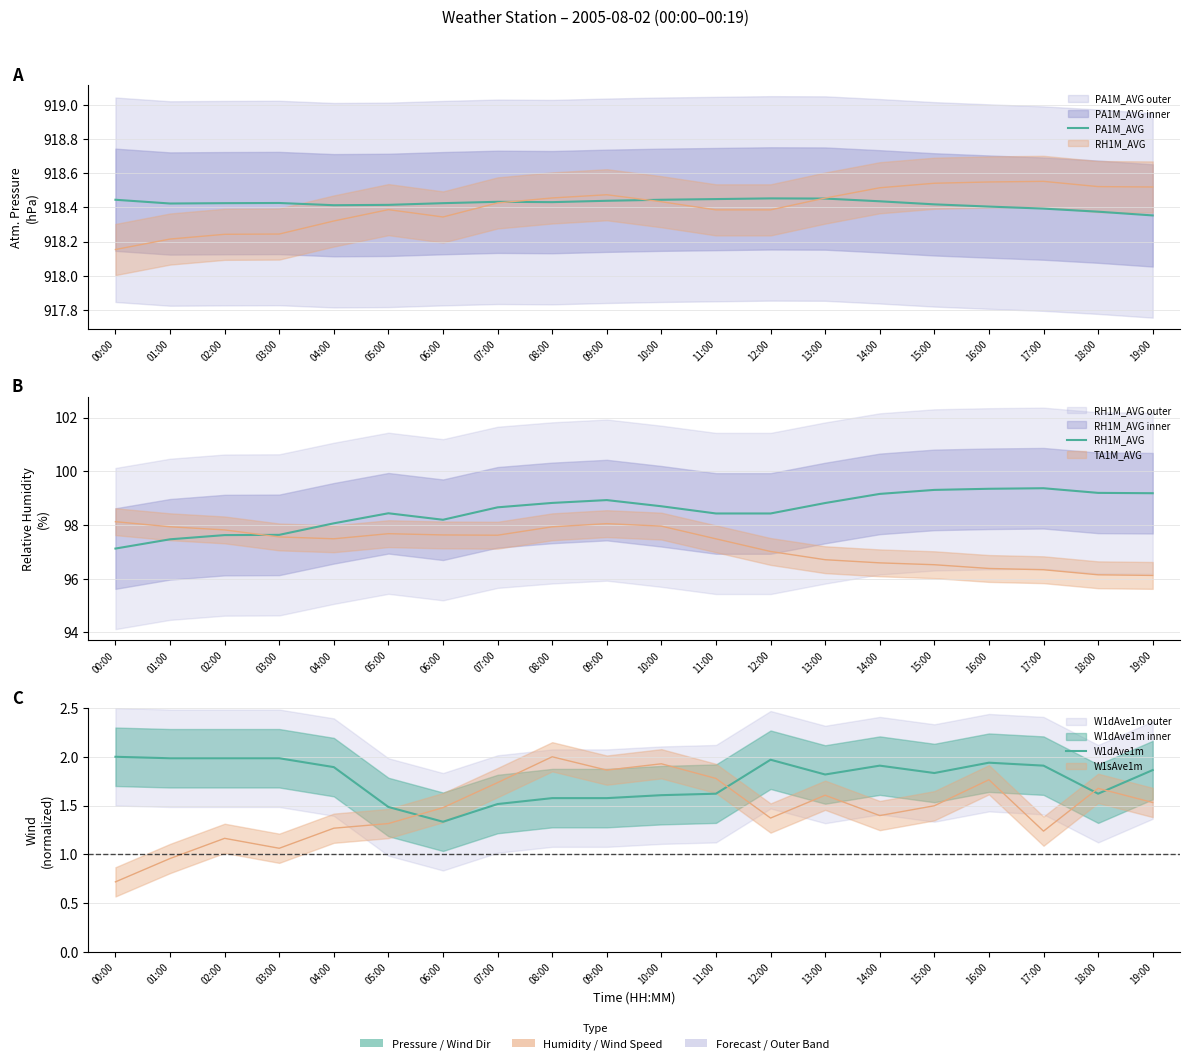

True or false: RH1M_AVG and W1dAve1m intersect in this chart.

False